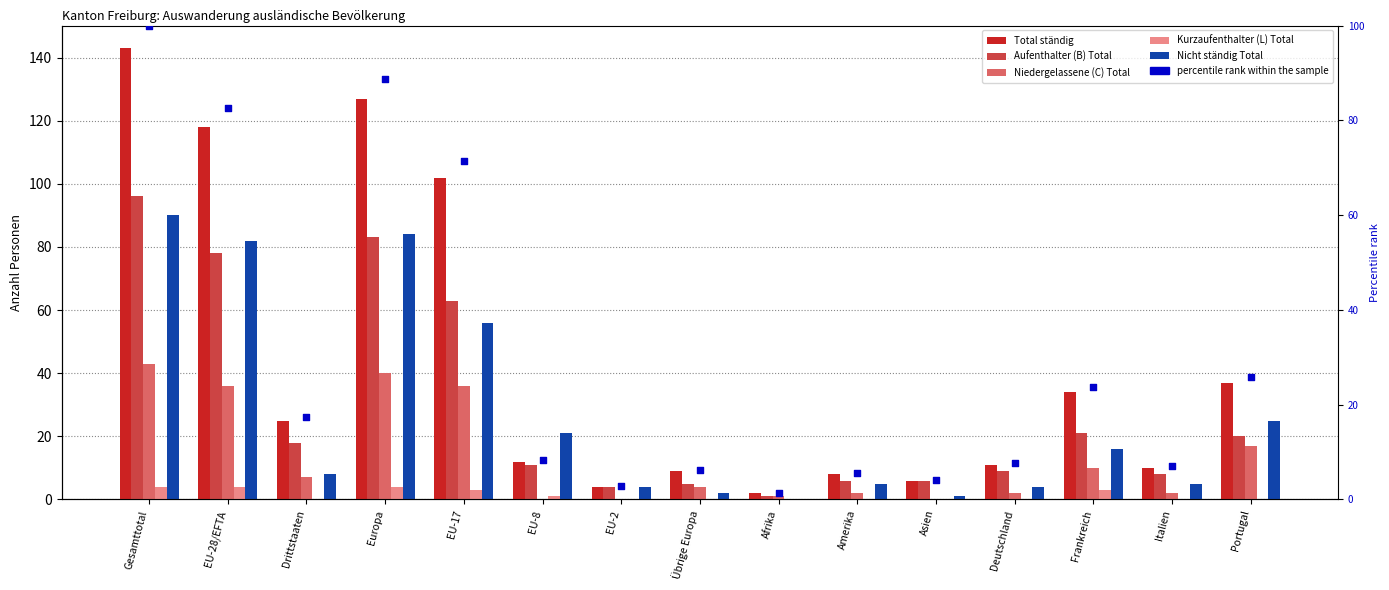

What are all the series names shown in the legend?

Total ständig, Aufenthalter (B) Total, Niedergelassene (C) Total, Kurzaufenthalter (L) Total, Nicht ständig Total, percentile rank within the sample